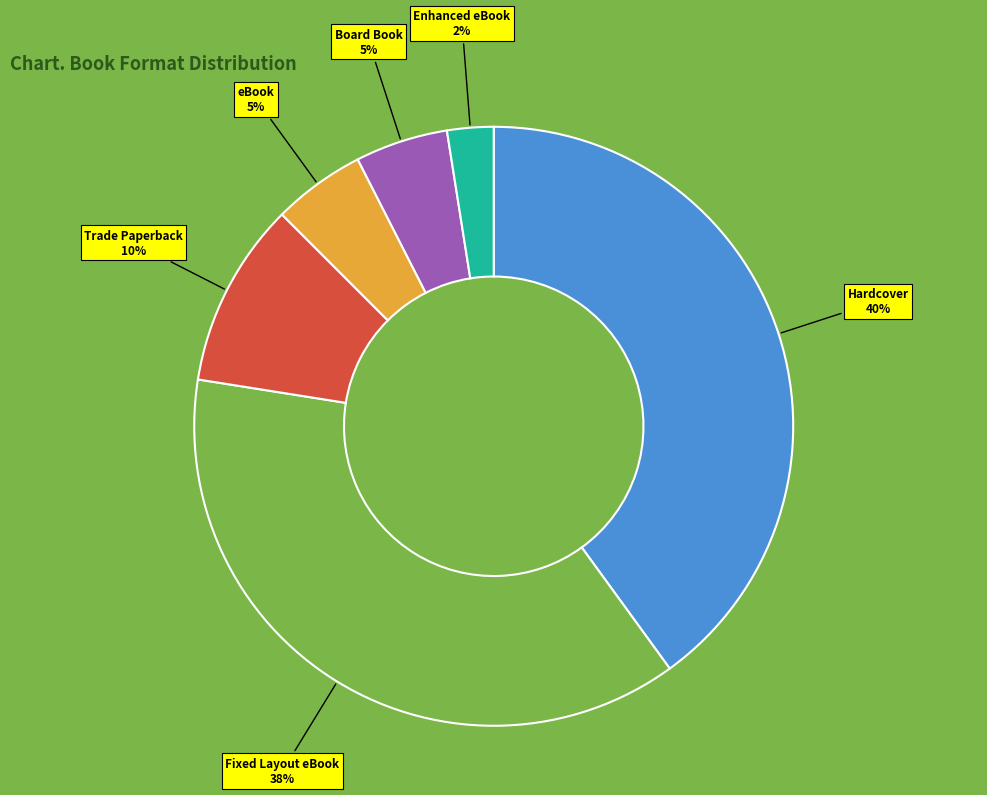

Is there any slice that represents more than half of the pie?

No